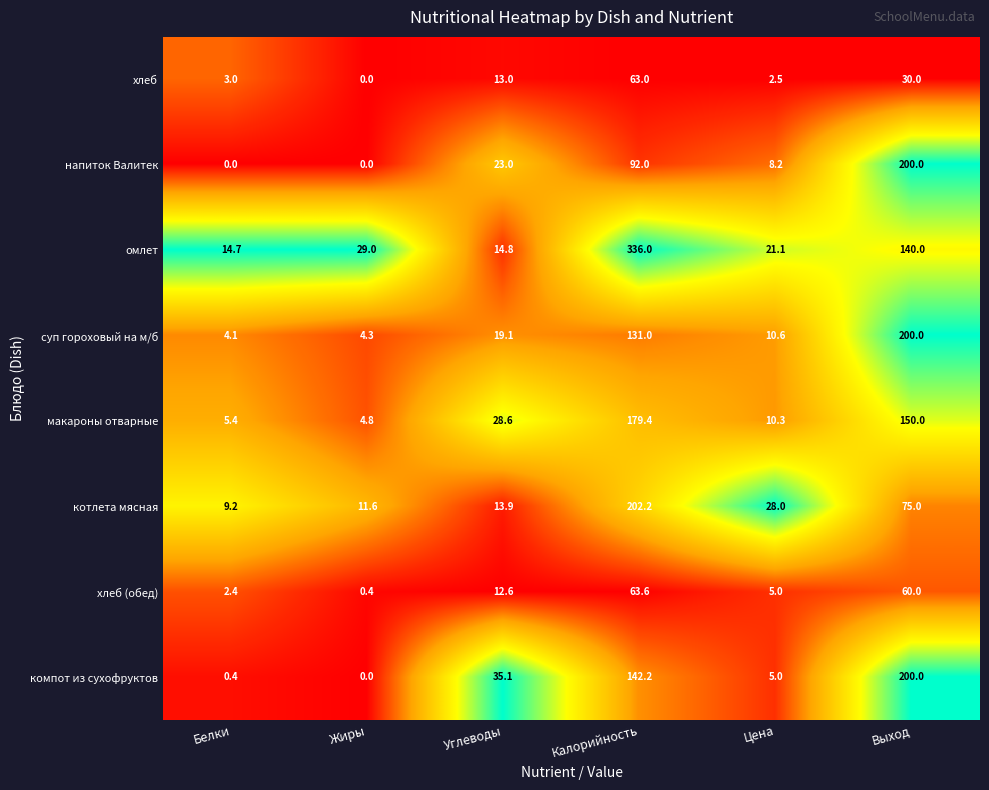

What is the sum of all компот из сухофруктов values?

382.7